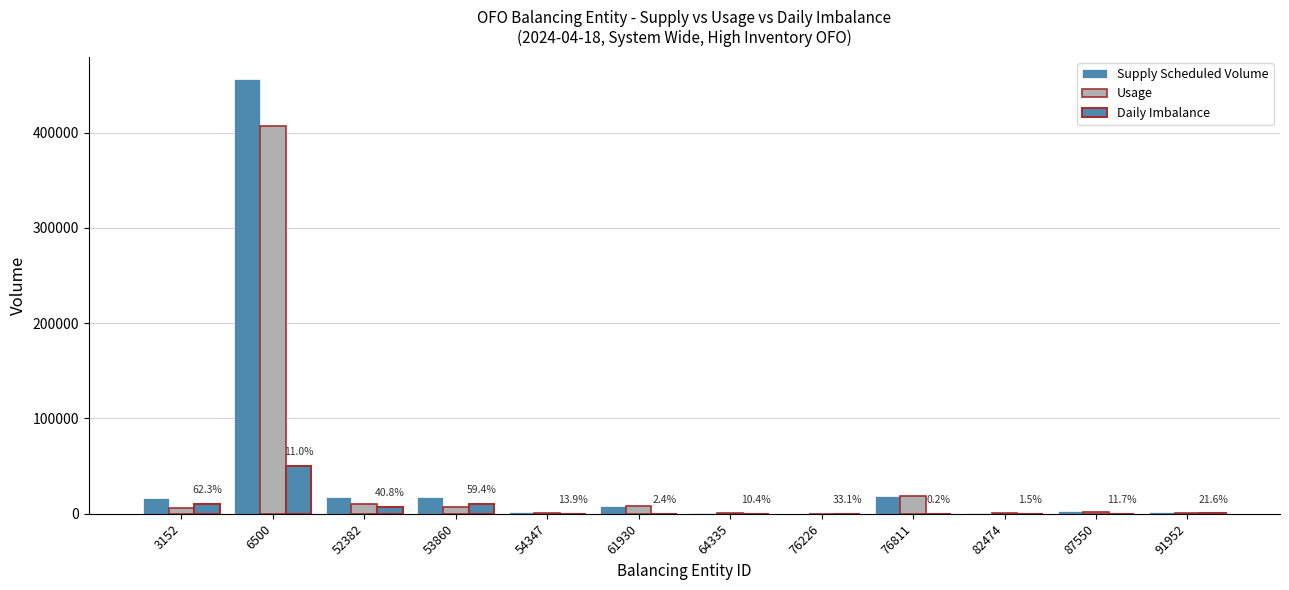

Between 52382 and 64335, which series saw the biggest shift?

Supply Scheduled Volume